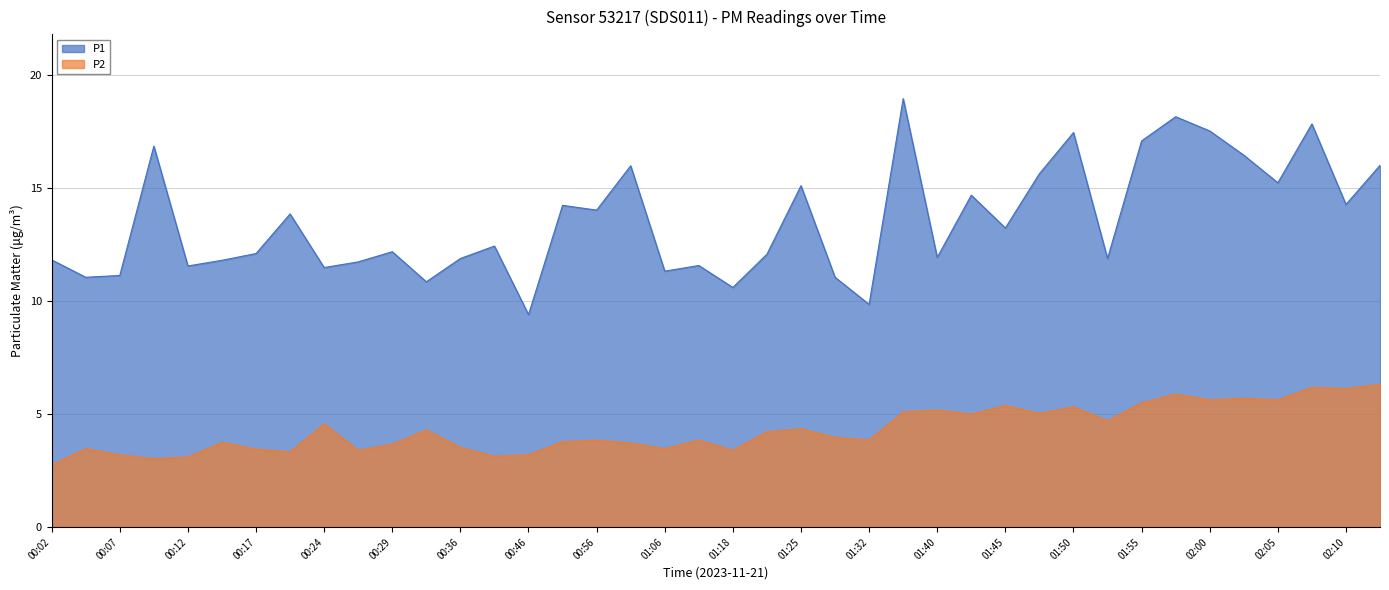

Rank the series by their average value, from highest to lowest.

P1, P2